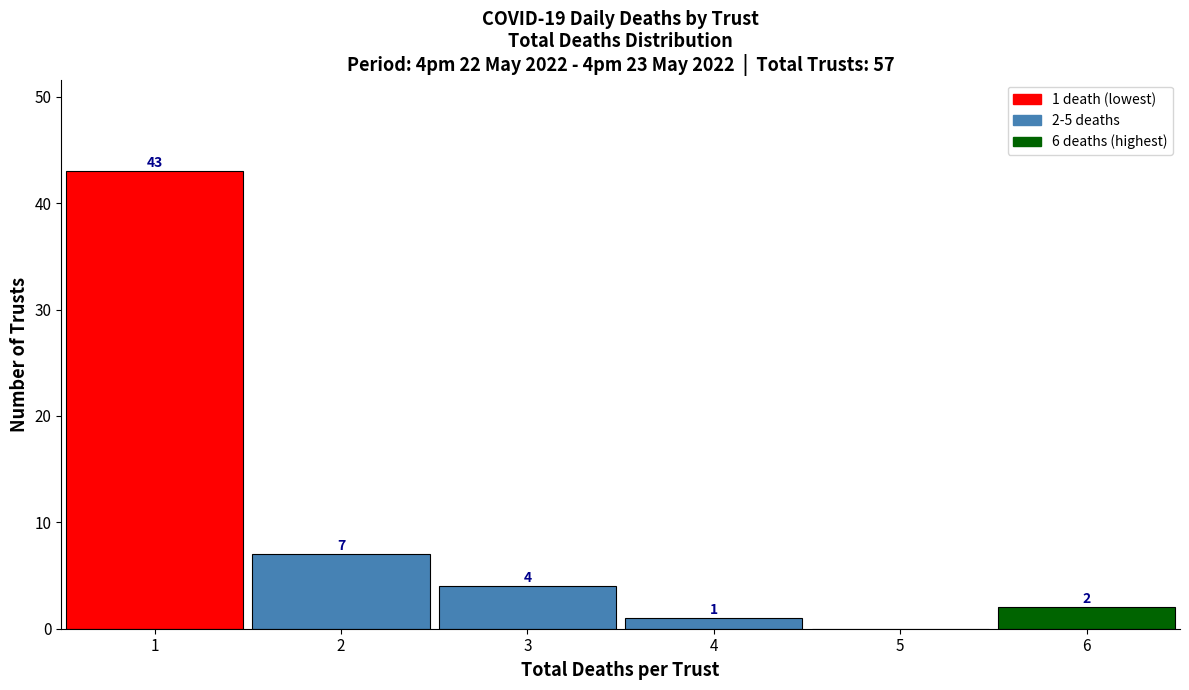

Which range on the x-axis has the tallest bar?

0.5 to 1.5